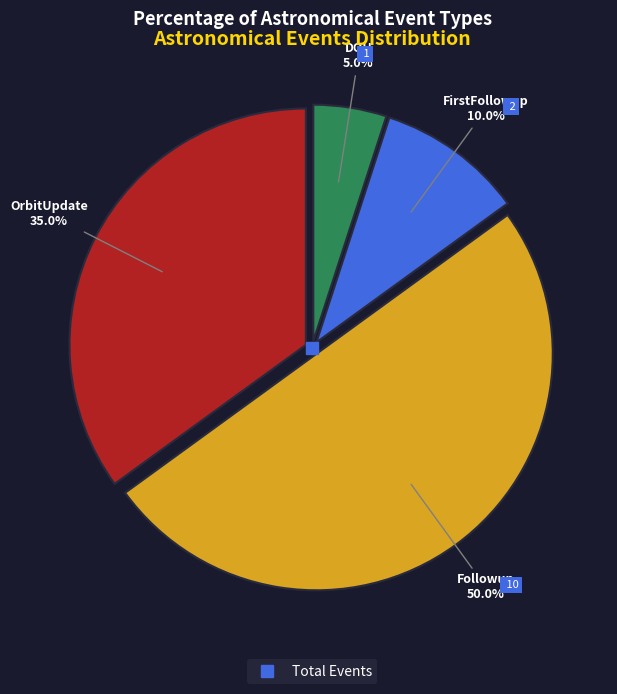

How many segments does this pie chart have?

4